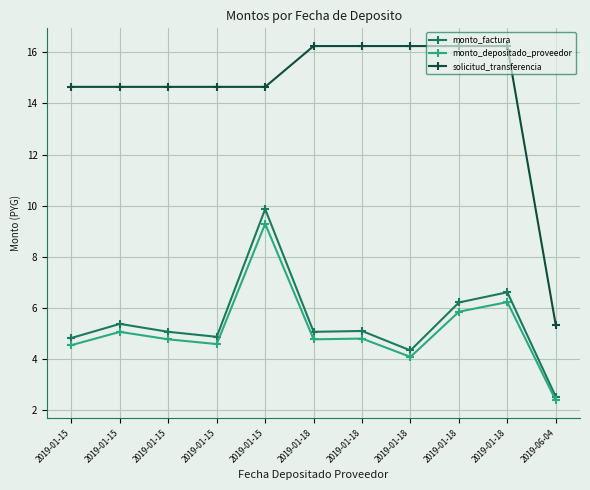

Does the chart have visible grid lines?

Yes